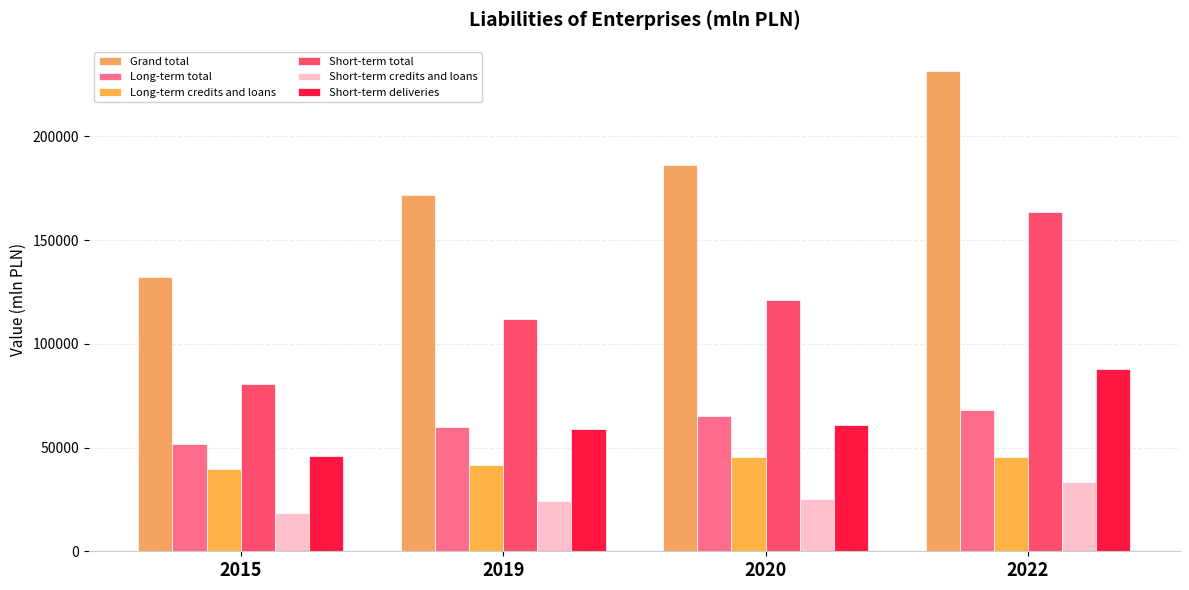

At 2019, list the series in order from smallest to largest.

Short-term credits and loans, Long-term credits and loans, Short-term deliveries, Long-term total, Short-term total, Grand total